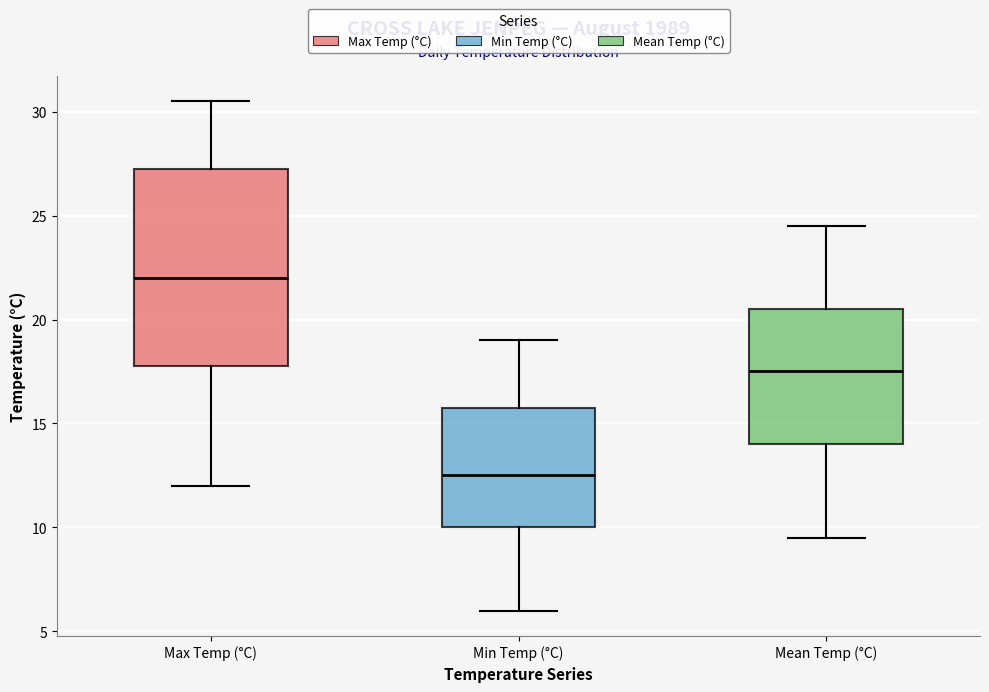

Which box is the tallest, from its lower edge to its upper edge?

Max Temp (°C)